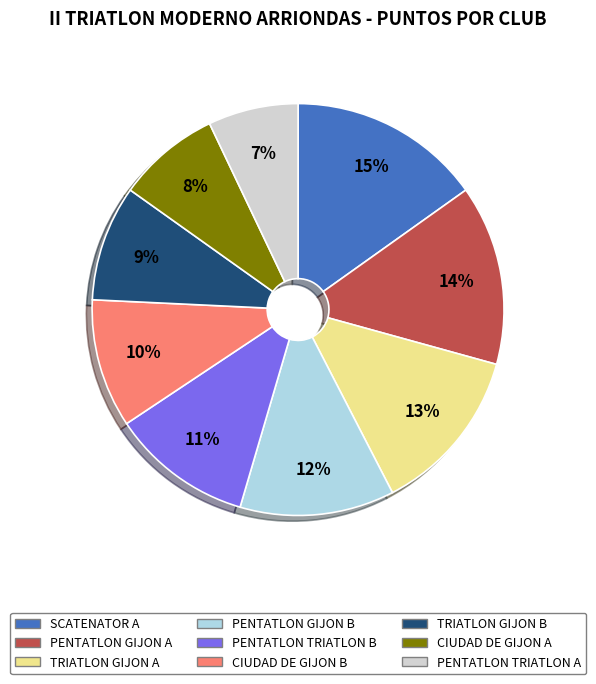

What is the largest slice in the pie chart?

SCATENATOR A